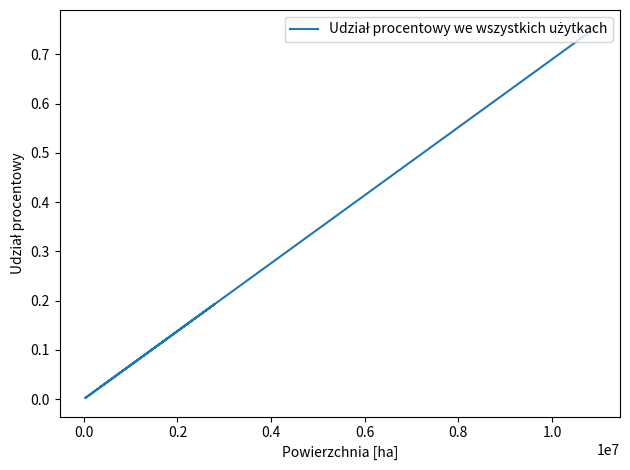

Count the number of categories in the chart.

5